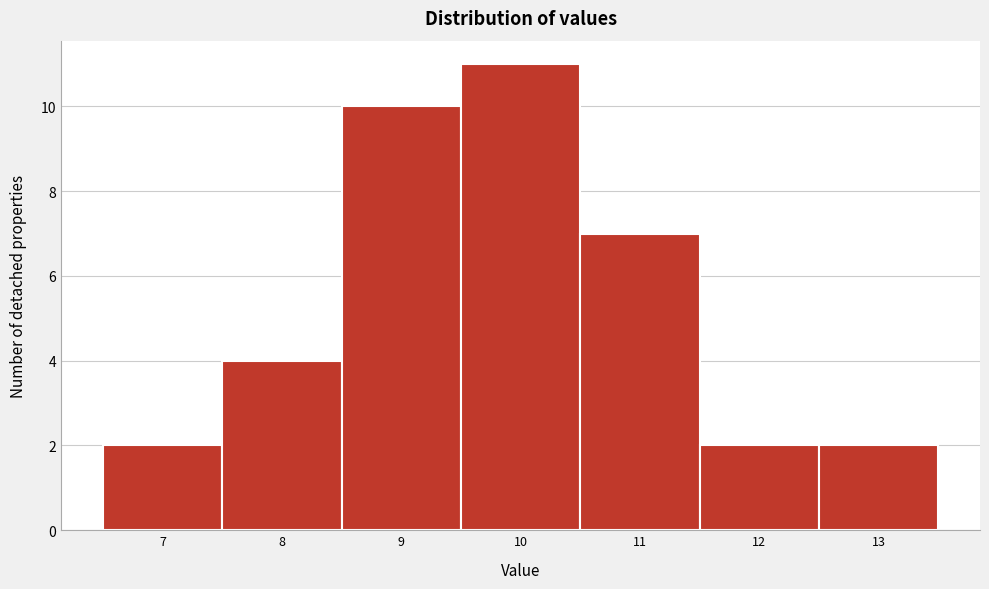

Reading right to left, what are all the values shown in this chart?

13=2	12=2	11=7	10=11	9=10	8=4	7=2